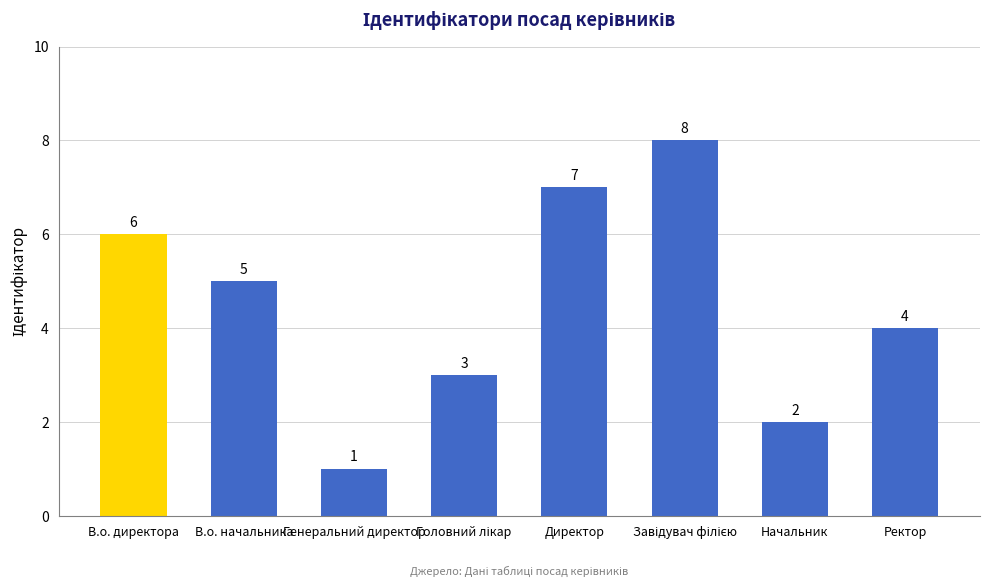

What is the value of the 6th bar from the left?

8